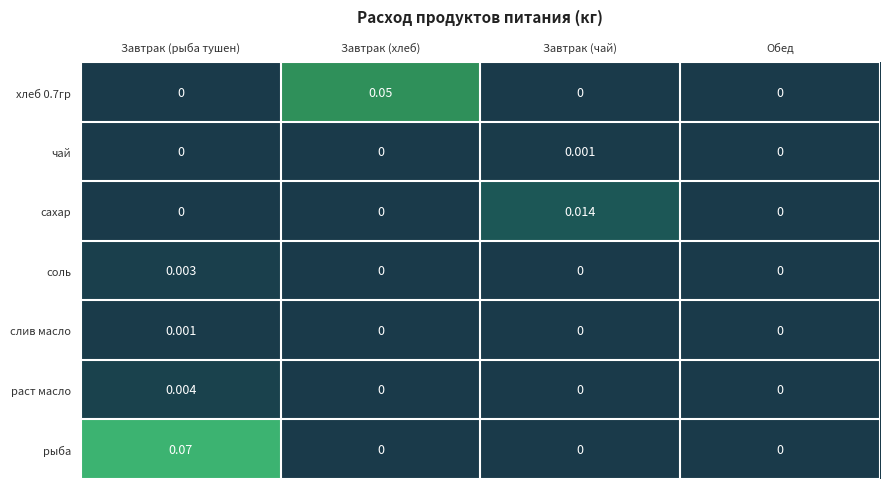

How many categories are shown in the chart?

4